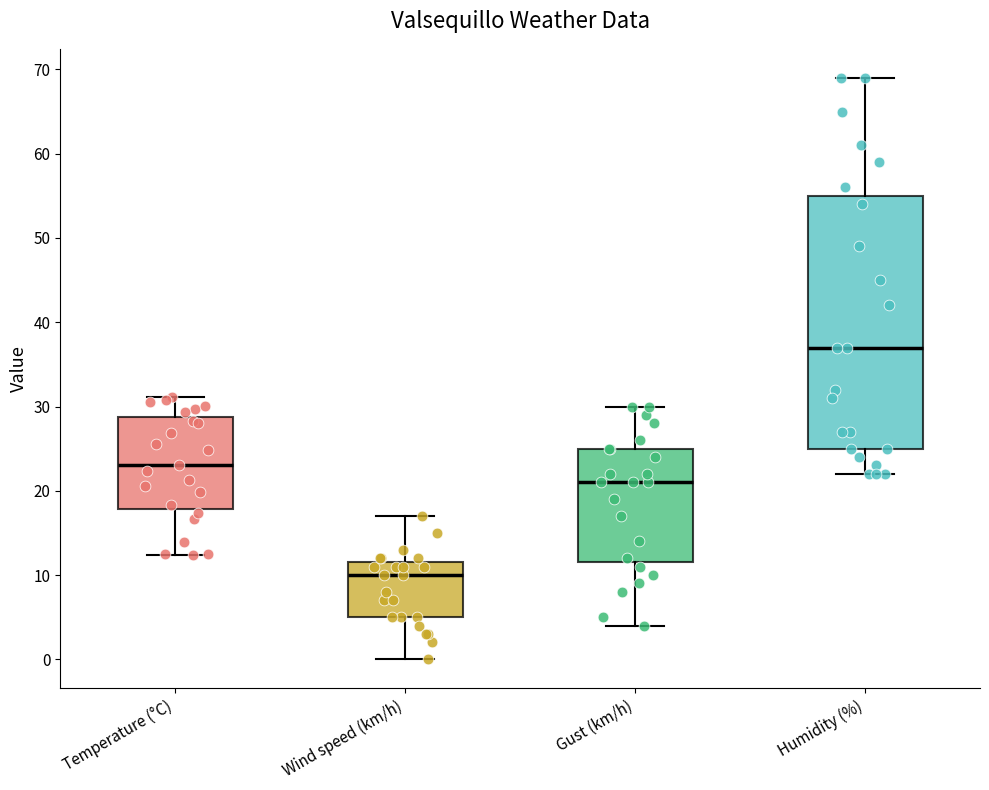

Reading left to right, read every box against the y-axis: the position of its median line, the range the box covers, and the ends of its whiskers. The values are not printed on the chart, so give them approximately, as read against the axis.

Temperature (°C): median 23, box 18 to 29, whiskers 12 to 31
Wind speed (km/h): median 10, box 5 to 12, whiskers 0 to 17
Gust (km/h): median 21, box 12 to 25, whiskers 4 to 30
Humidity (%): median 37, box 25 to 55, whiskers 22 to 69